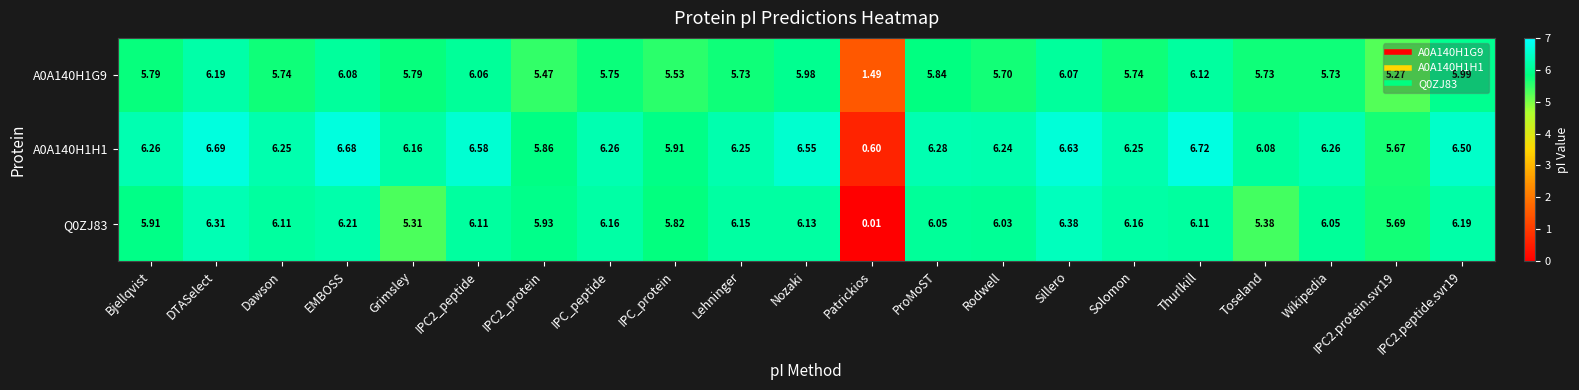

Where does the Q0ZJ83 series first go above 6?

DTASelect